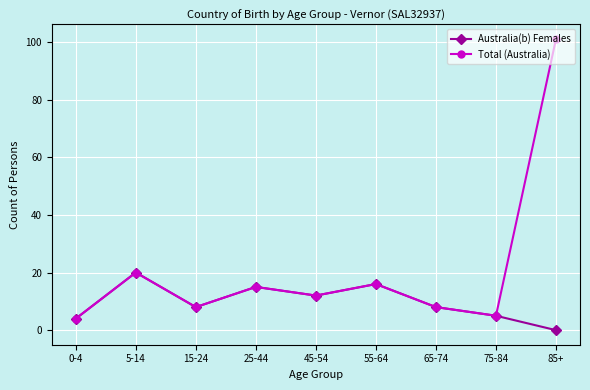

The value of Total (Australia) at 55-64 is 28. True or false?

False